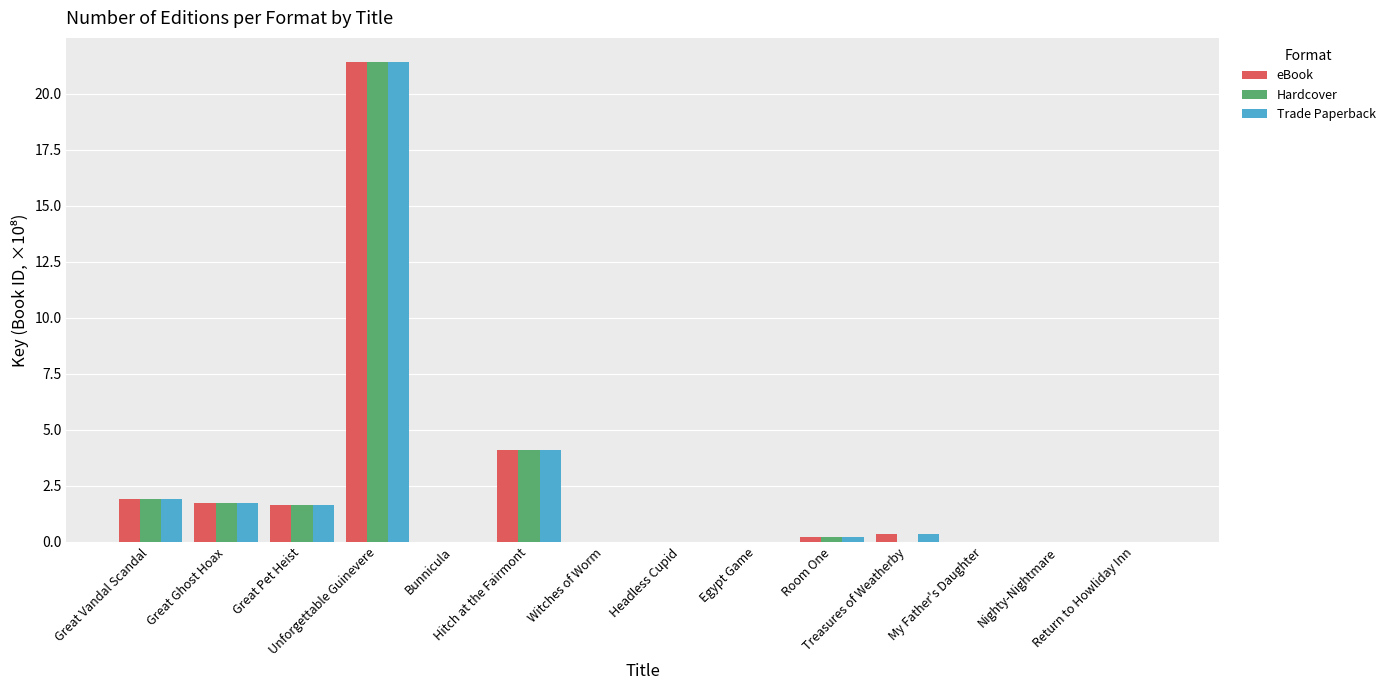

How many data points does each series have?

14